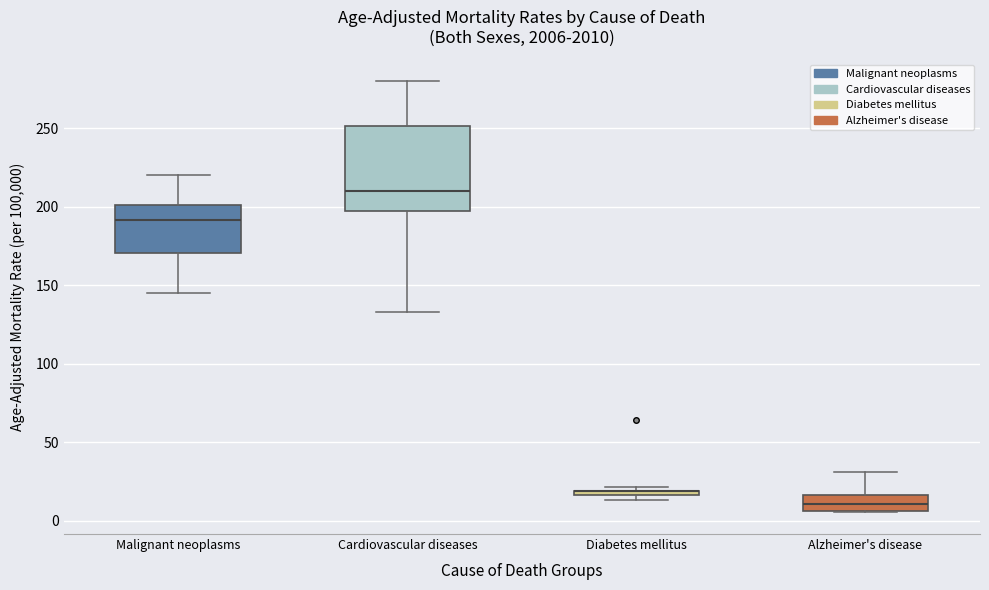

Where is the lower edge of the box for Cardiovascular diseases on the y-axis? The values are not printed on the chart, so give them approximately, as read against the axis.

195